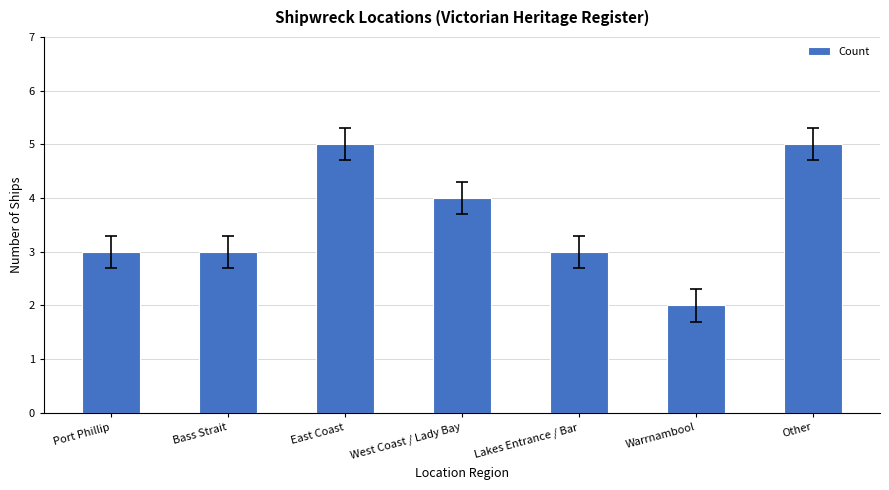

Read the value at Other.

5